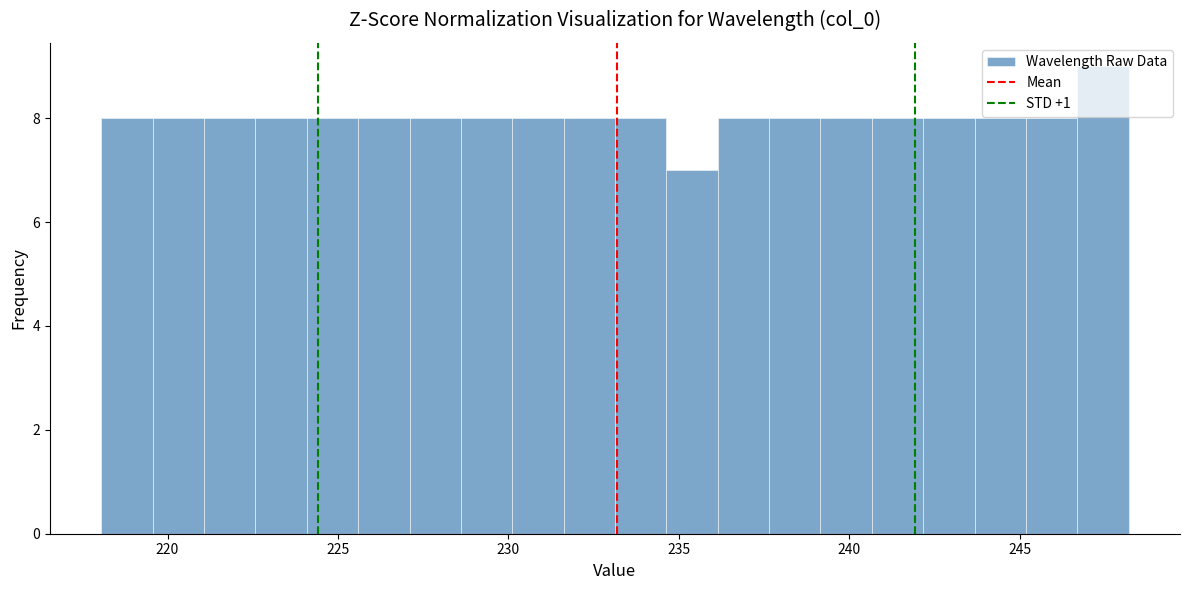

Read against the x-axis, roughly where is the centre of the tallest bar?

247.5